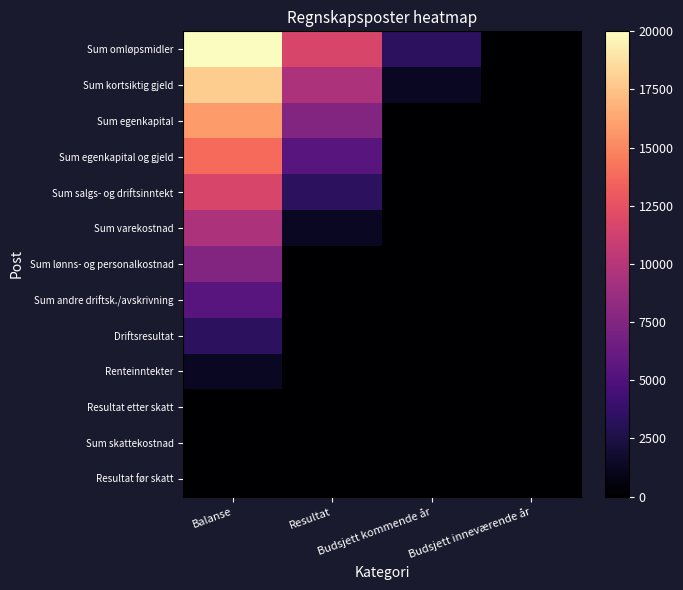

What is the total value across all series at Resultat?

38750.0